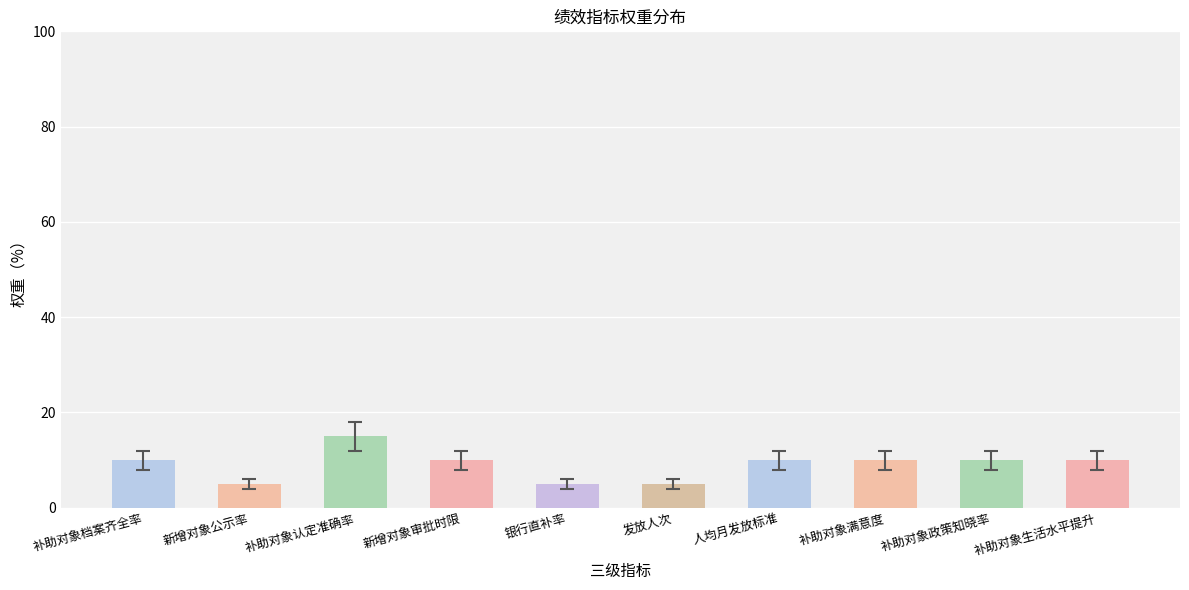

Reading left to right, list all the values displayed in this chart.

补助对象档案齐全率=10	新增对象公示率=5	补助对象认定准确率=15	新增对象审批时限=10	银行直补率=5	发放人次=5	人均月发放标准=10	补助对象满意度=10	补助对象政策知晓率=10	补助对象生活水平提升=10